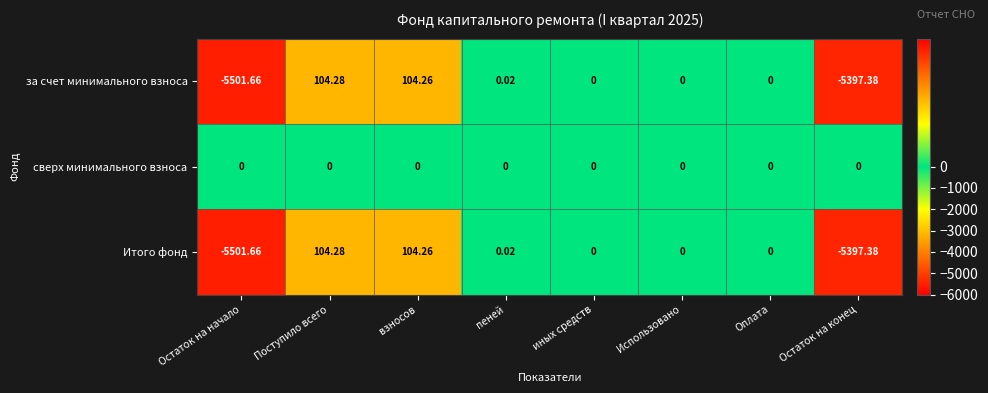

At which category does the chart reach its minimum across all series?

Остаток на начало